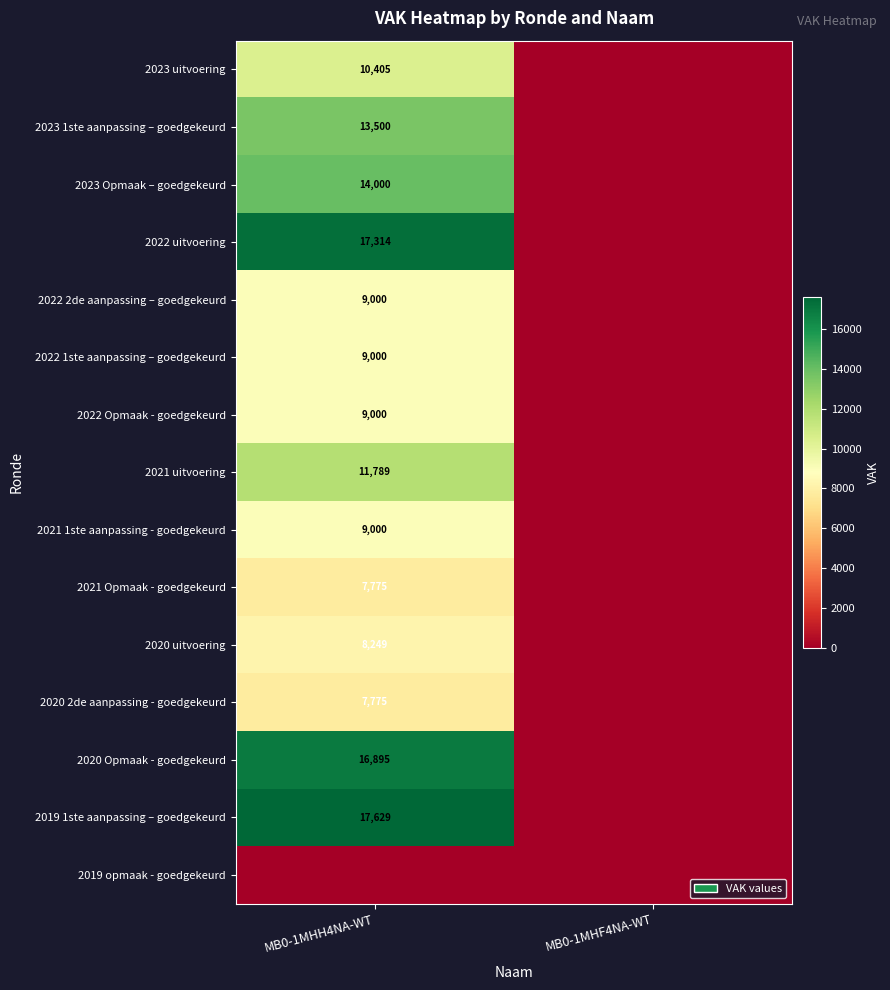

Between MB0-1MHH4NA-WT and MB0-1MHF4NA-WT, which is larger?

MB0-1MHH4NA-WT